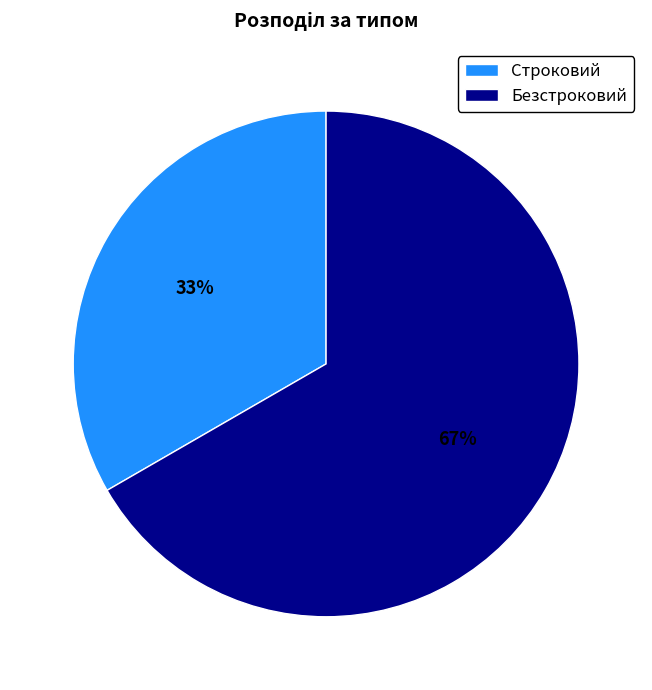

Do Строковий and Безстроковий together represent more than half of the pie?

Yes